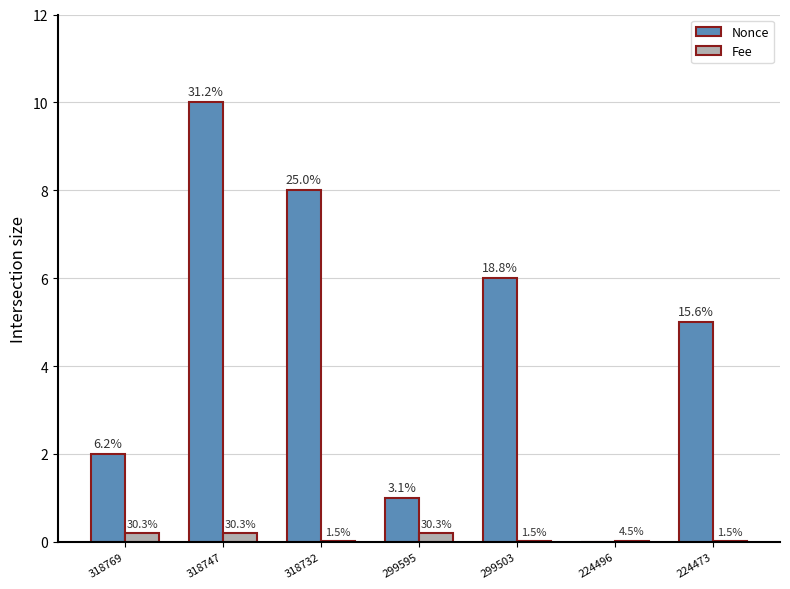

At 224496, list the series in order from smallest to largest.

Nonce, Fee